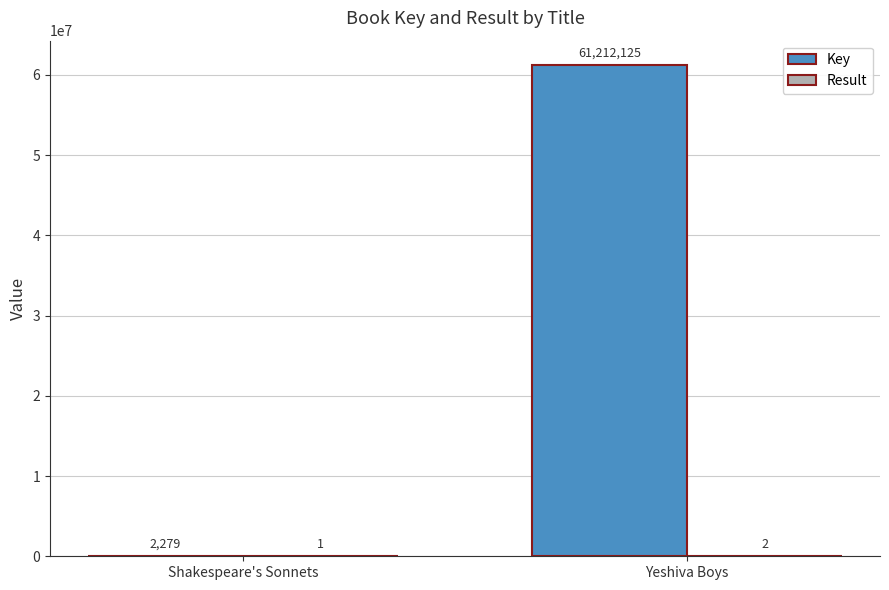

The Key series shows 83112882 at Yeshiva Boys. True or false?

False